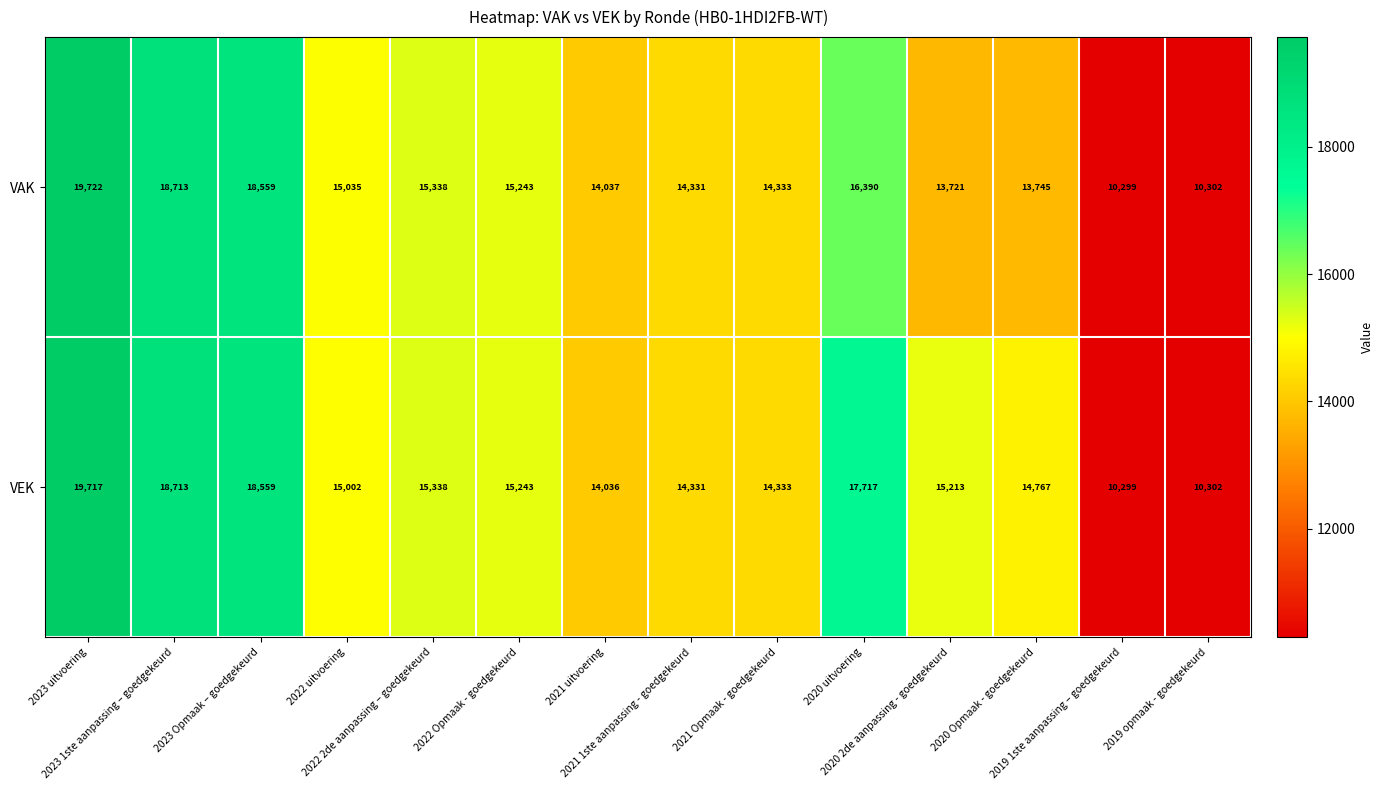

At how many categories does at least one series exceed 13795?

12